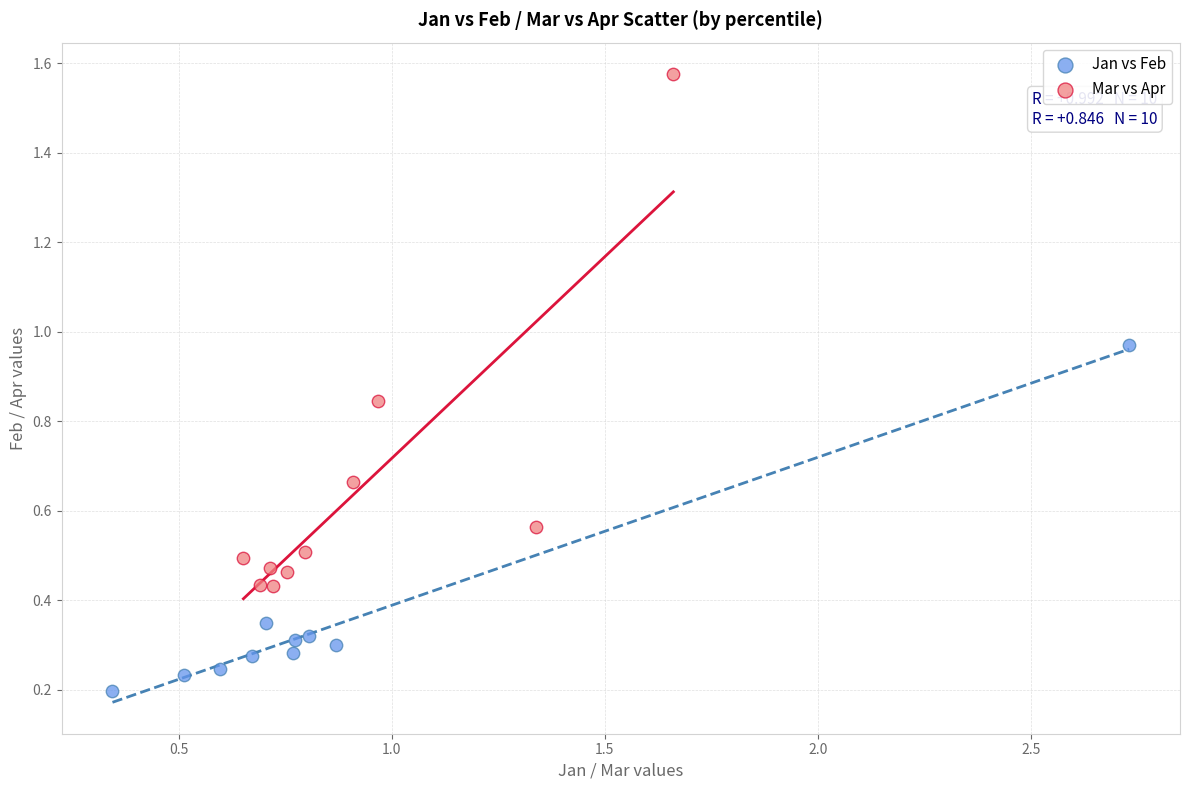

Which series has the widest spread of Y values?

Mar vs Apr